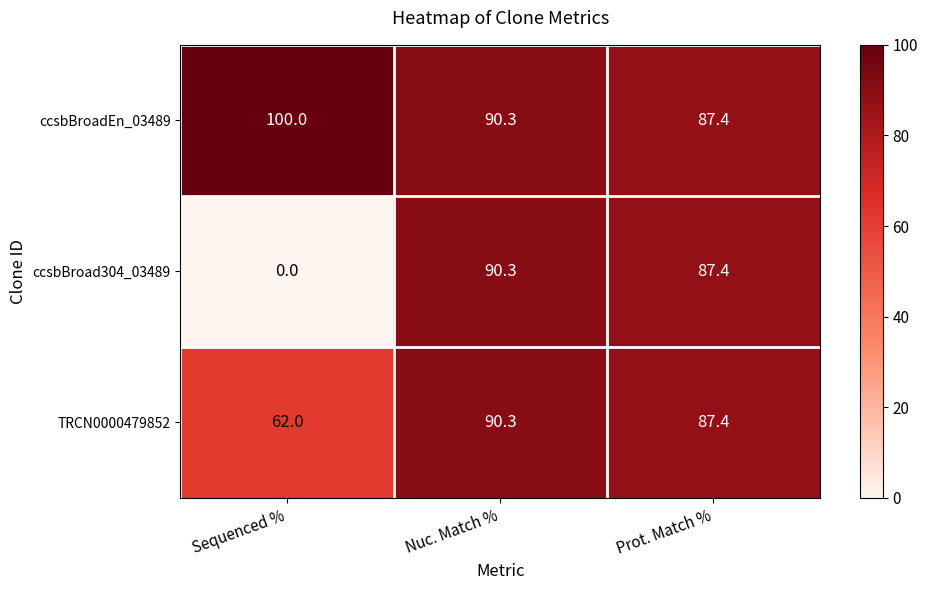

The value of TRCN0000479852 at Nuc. Match % is 90.3. True or false?

True